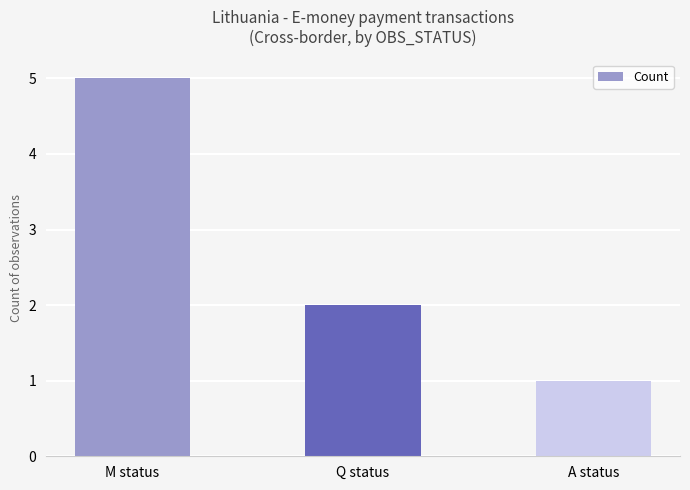

What is the difference between the maximum and minimum values?

4